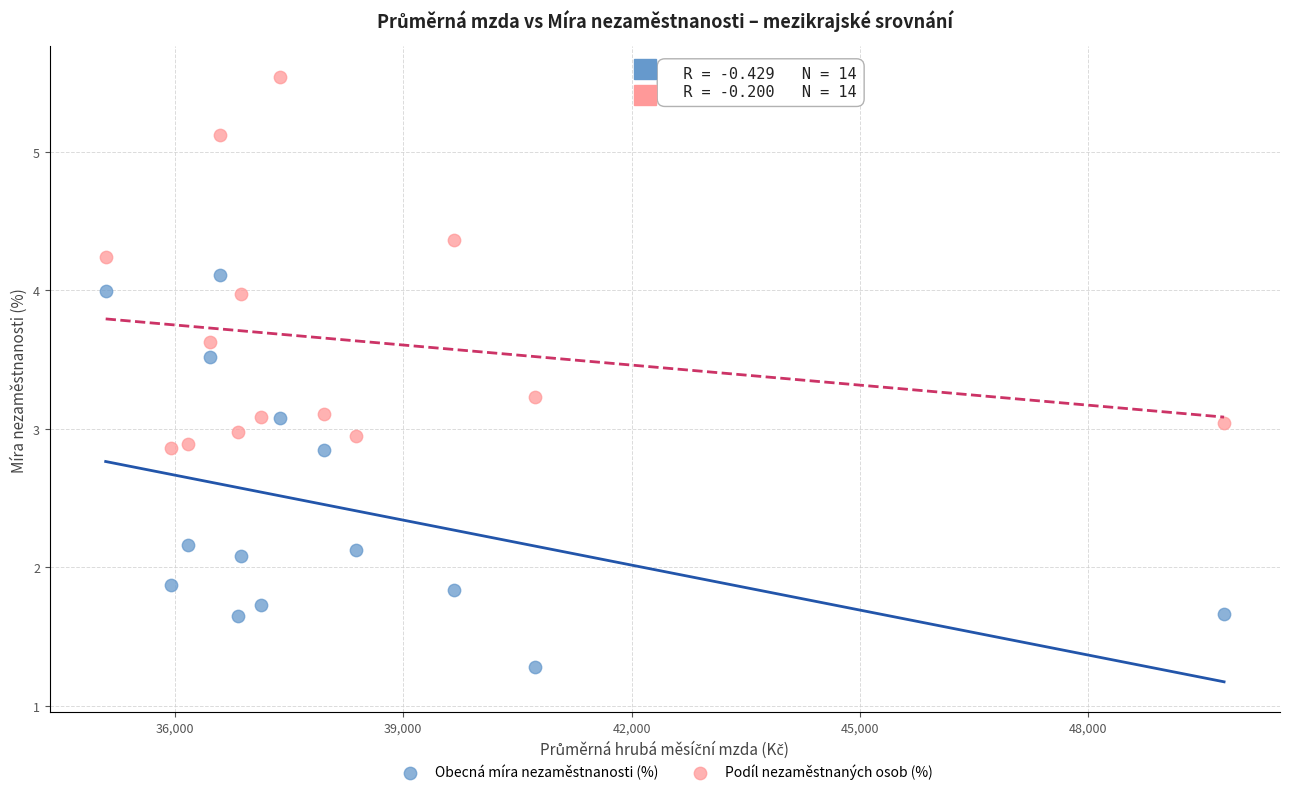

Which series reaches the maximum Y coordinate?

Podíl nezaměstnaných osob (%)